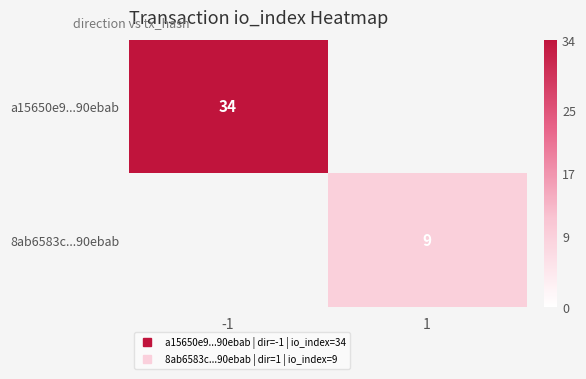

Which series has the largest range (max minus min)?

a15650e9...90ebab